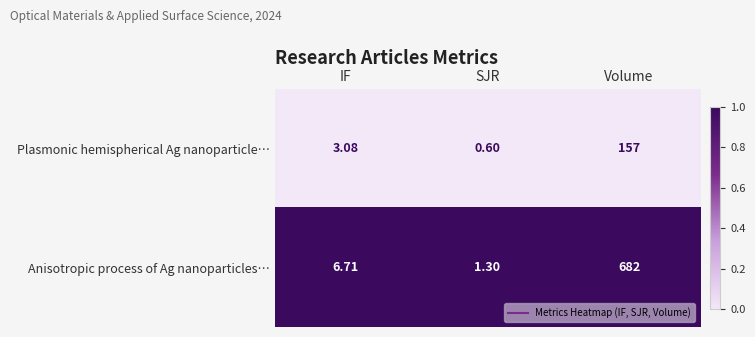

Rank the series by their maximum value, from lowest to highest.

Plasmonic hemispherical Ag nanoparticle…, Anisotropic process of Ag nanoparticles…